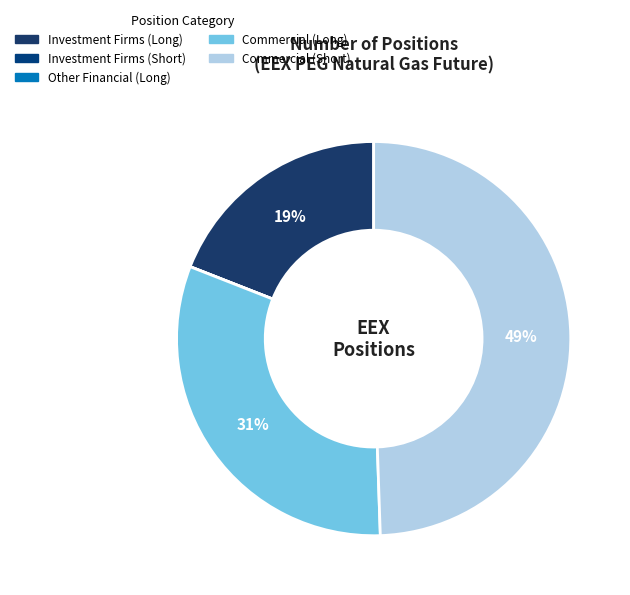

Is there a majority slice in this chart?

No